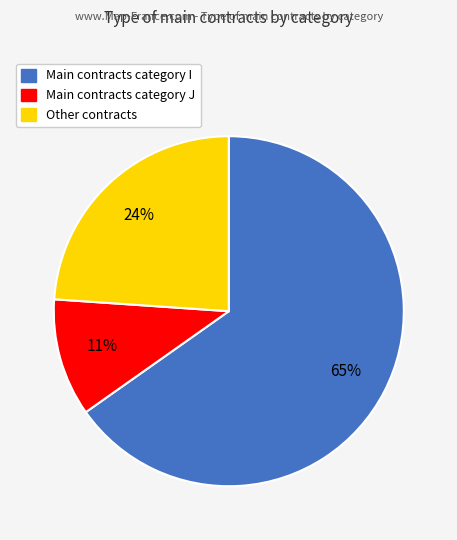

To the nearest percent, what is the difference between the largest and smallest slice percentages?

54%